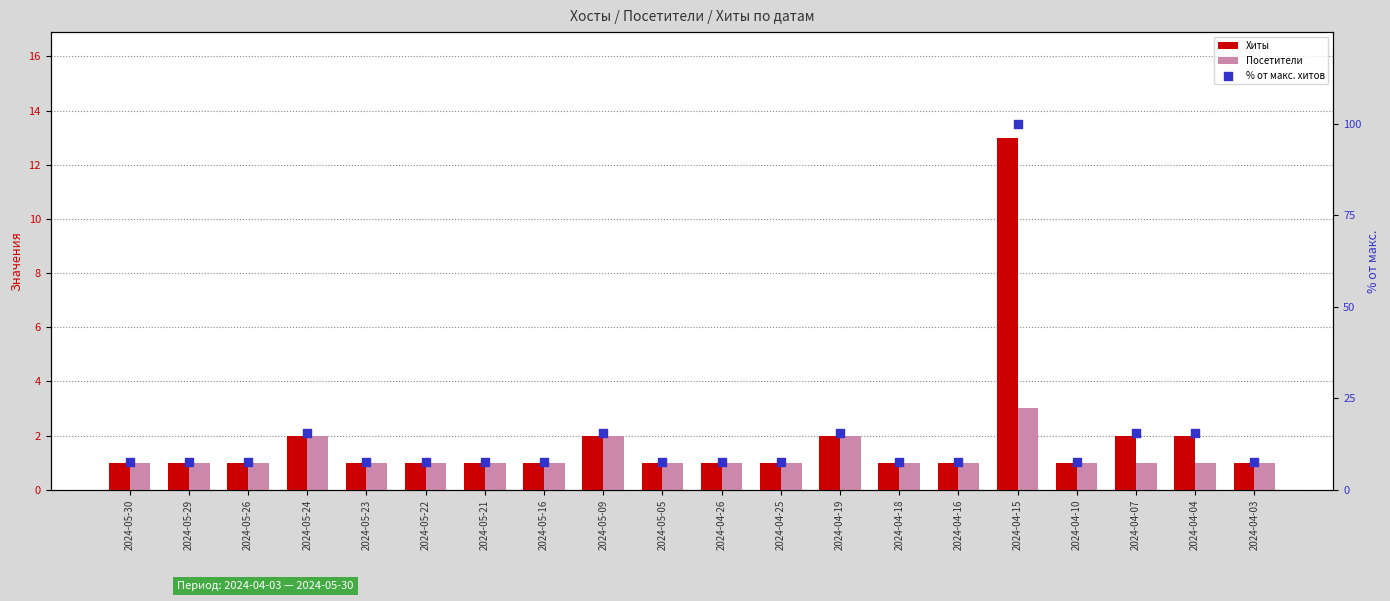

What is the total value across all series at 2024-05-29?

9.7